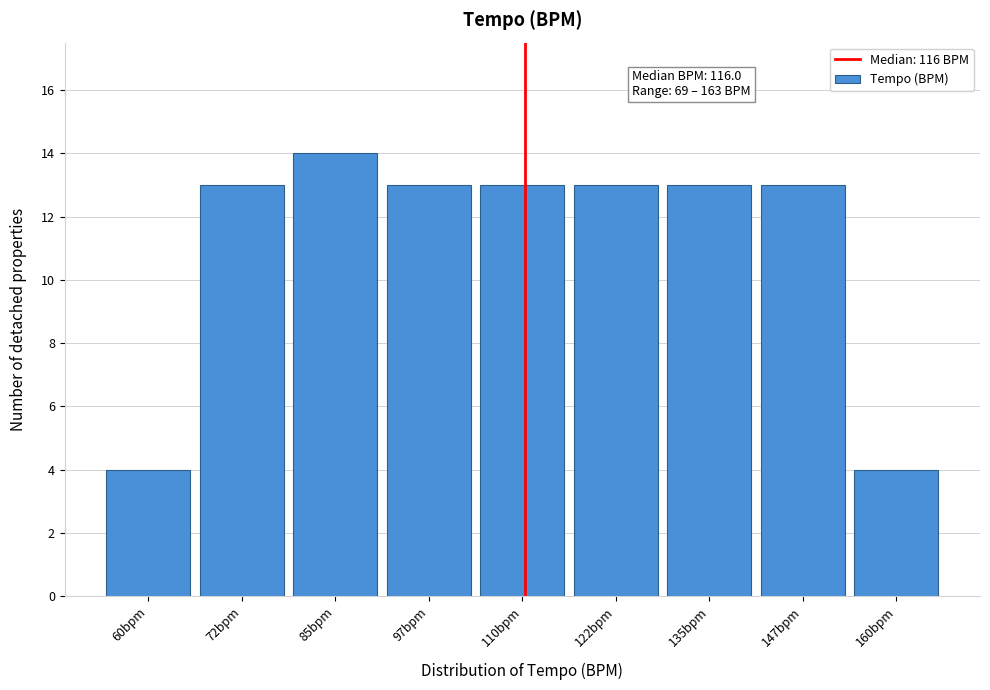

Reading right to left, what are all the values shown in this chart?

4	13	13	13	13	13	14	13	4